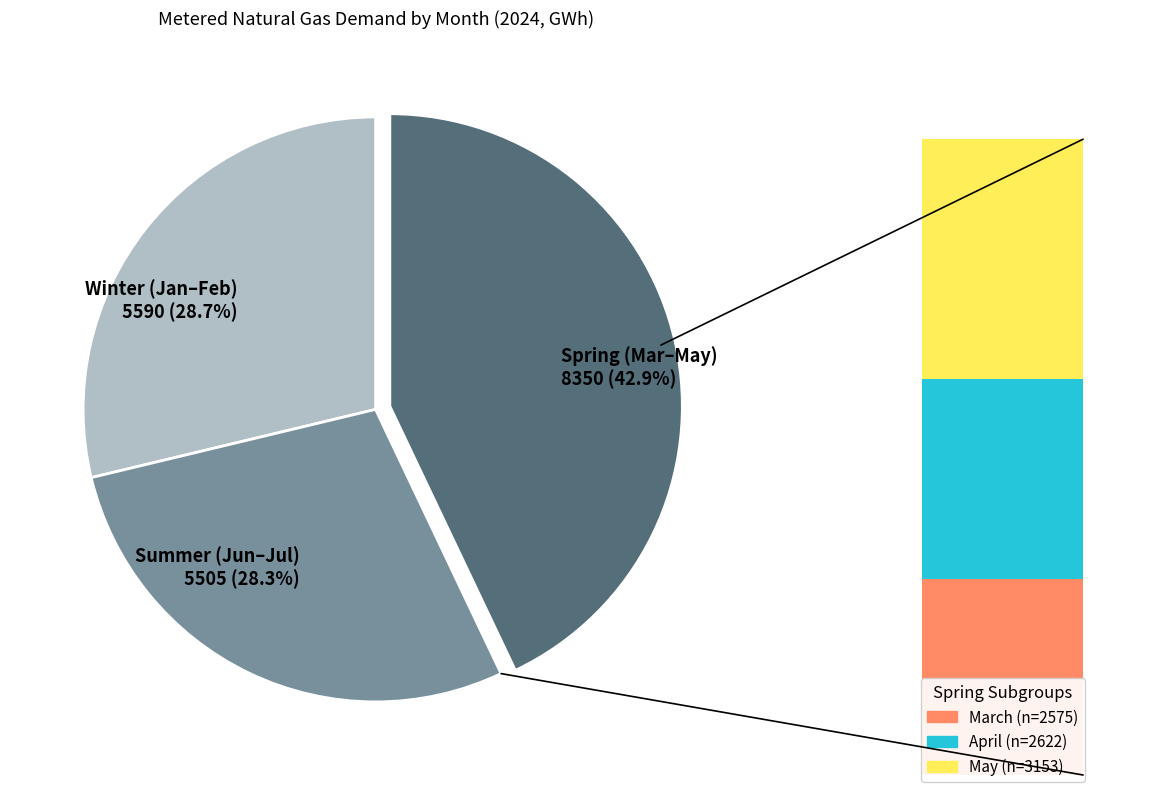

What percentage is NOT represented by January?

83.9%